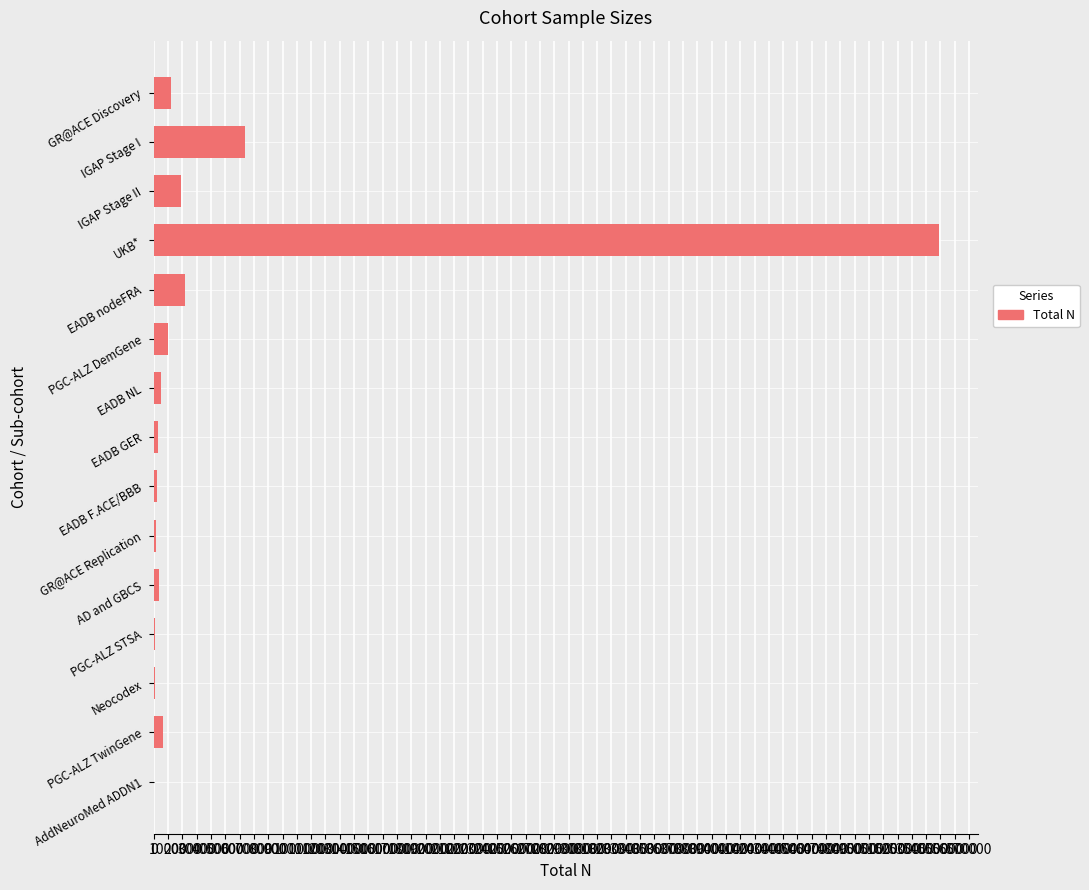

What is the greatest value displayed?

548955